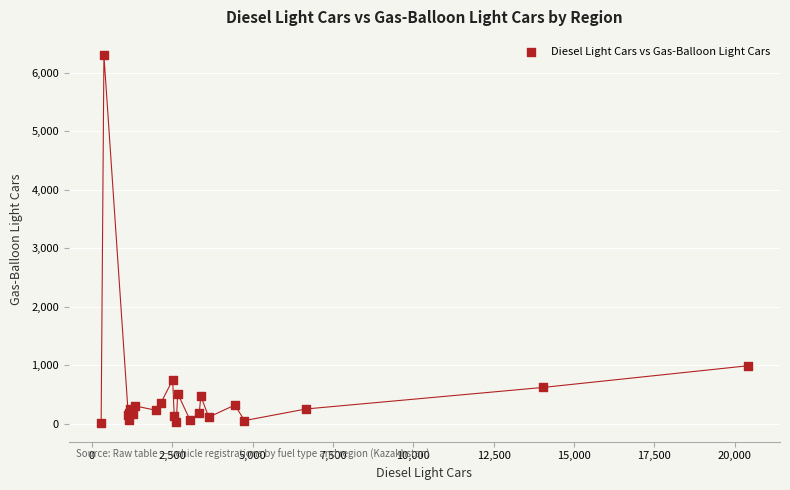

What Y value in the scatter plot is closest to 3153?

993